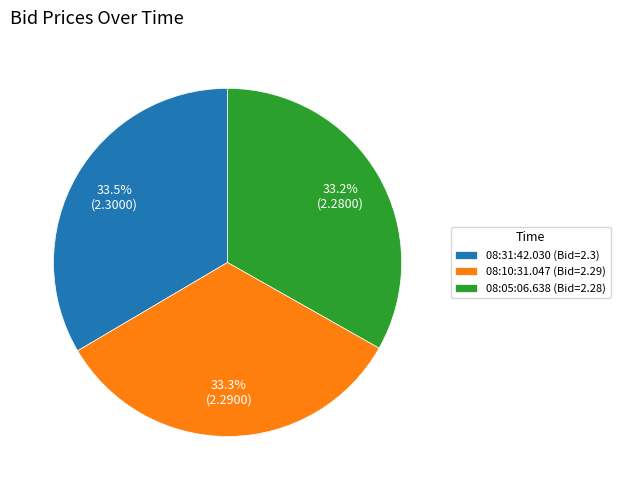

Approximately how many times larger is the value at 08:05:06.638 (Bid=2.28) compared to 08:31:42.030 (Bid=2.3)?

1.0